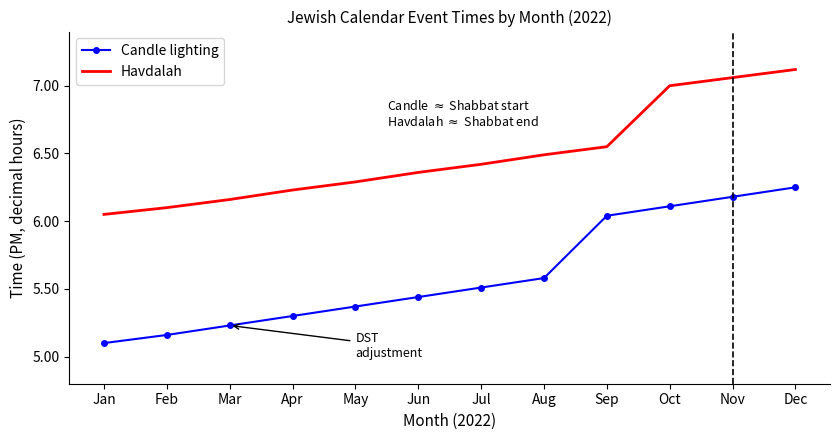

At Nov, list the series in order from smallest to largest.

Candle lighting, Havdalah